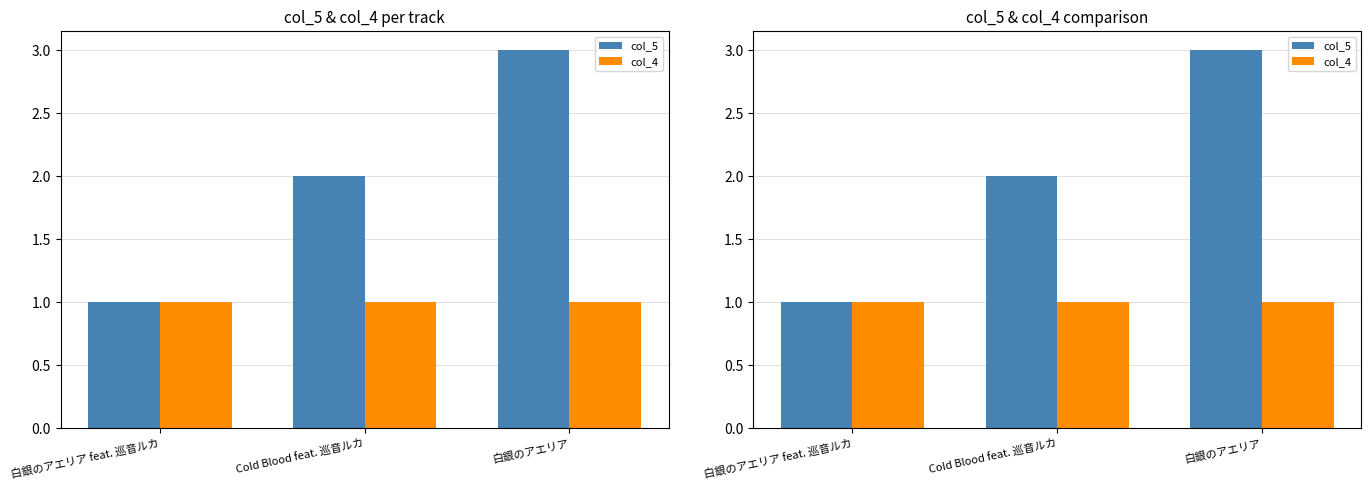

What is the sum of the col_5 values at 白銀のアエリア and Cold Blood feat. 巡音ルカ?

5